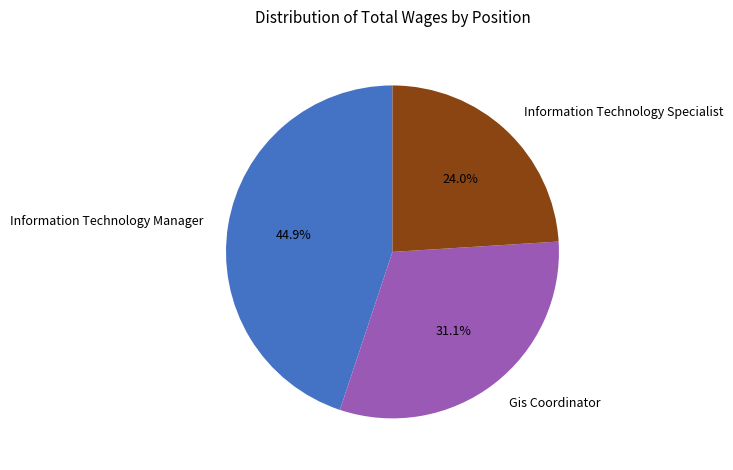

How many slices are in this pie chart?

3